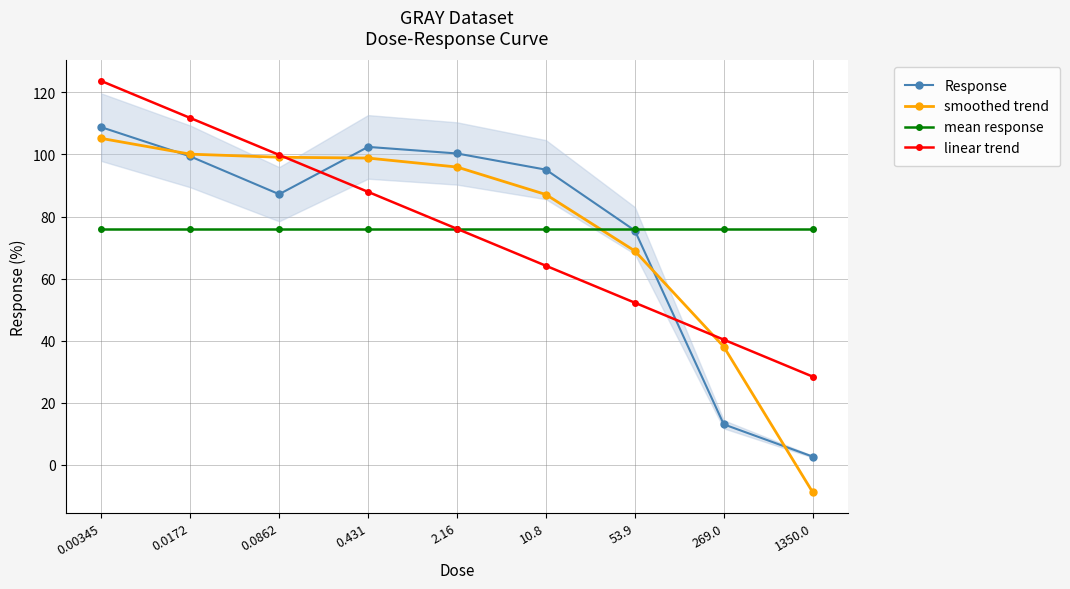

Reading left to right, what are all the values shown in this chart?

Response: 0.00345=108.8	0.0172=99.4	0.0862=87.2	0.431=102.4	2.16=100.3	10.8=95.1	53.9=75.5	269.0=13.1	1350.0=2.7
smoothed trend: 0.00345=105.2	0.0172=100.1	0.0862=99.1	0.431=98.8	2.16=95.9	10.8=87.1	53.9=68.9	269.0=38.1	1350.0=-8.8
mean response: 0.00345=76.0	0.0172=76.0	0.0862=76.0	0.431=76.0	2.16=76.0	10.8=76.0	53.9=76.0	269.0=76.0	1350.0=76.0
linear trend: 0.00345=123.6	0.0172=111.7	0.0862=99.8	0.431=87.9	2.16=76.0	10.8=64.1	53.9=52.2	269.0=40.3	1350.0=28.4